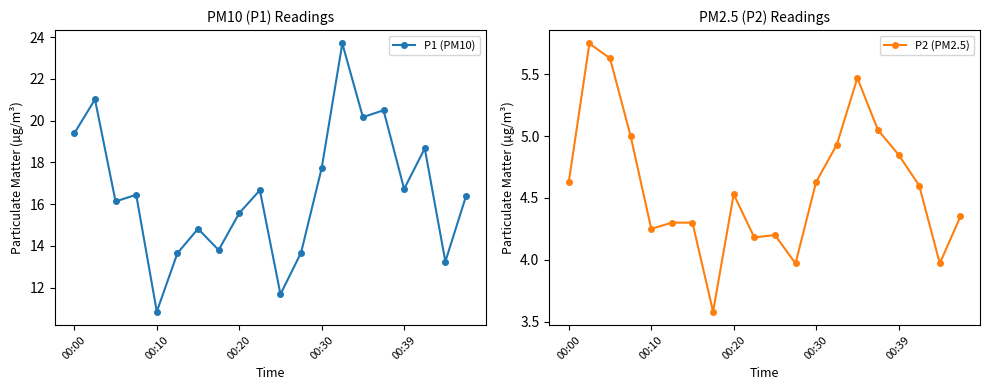

How many lines are shown in the chart?

2